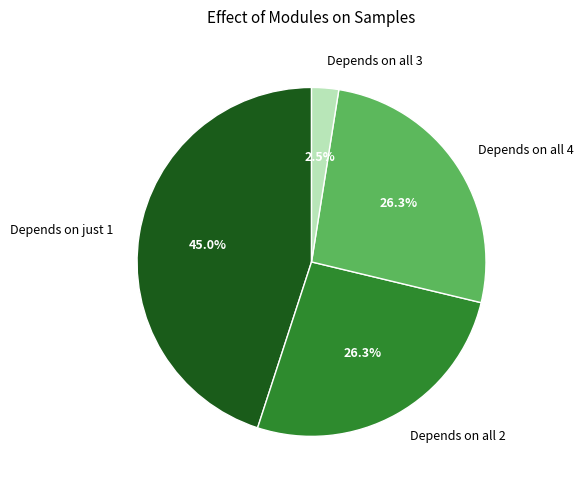

Between Depends on all 2 and Depends on just 1, which is larger?

Depends on just 1